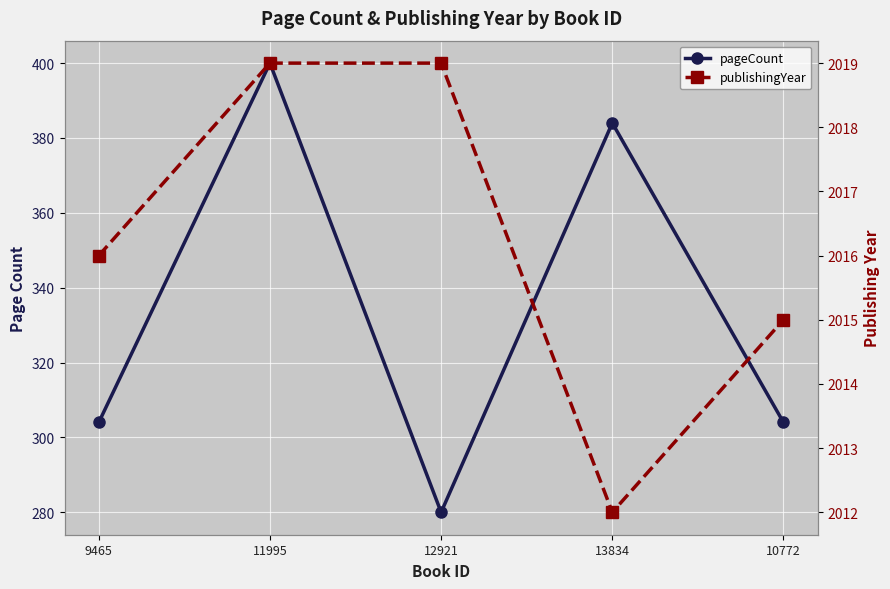

What is the maximum value for publishingYear?

2019